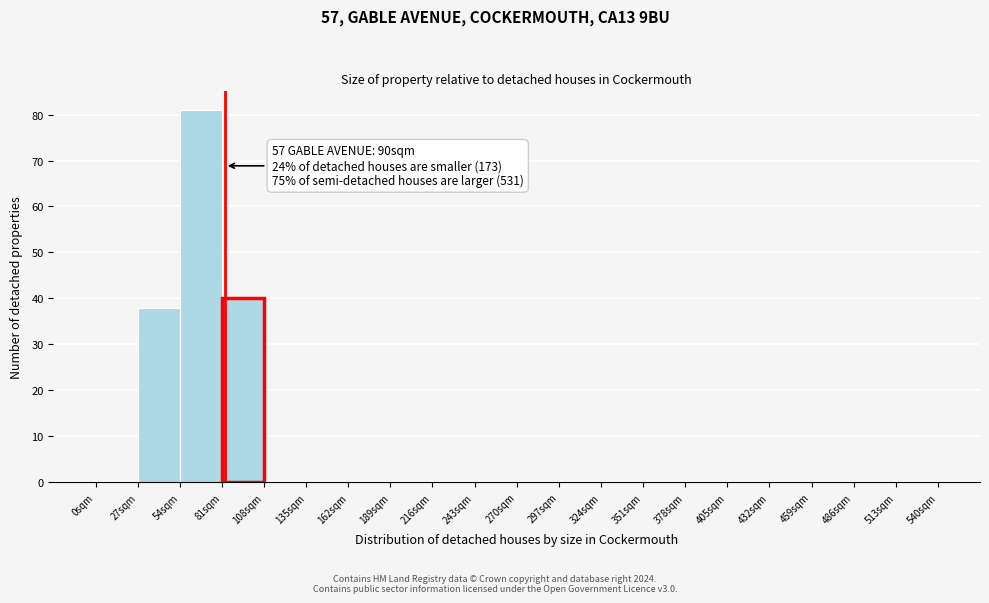

Over which range of the x-axis is the bar tallest?

54 to 81